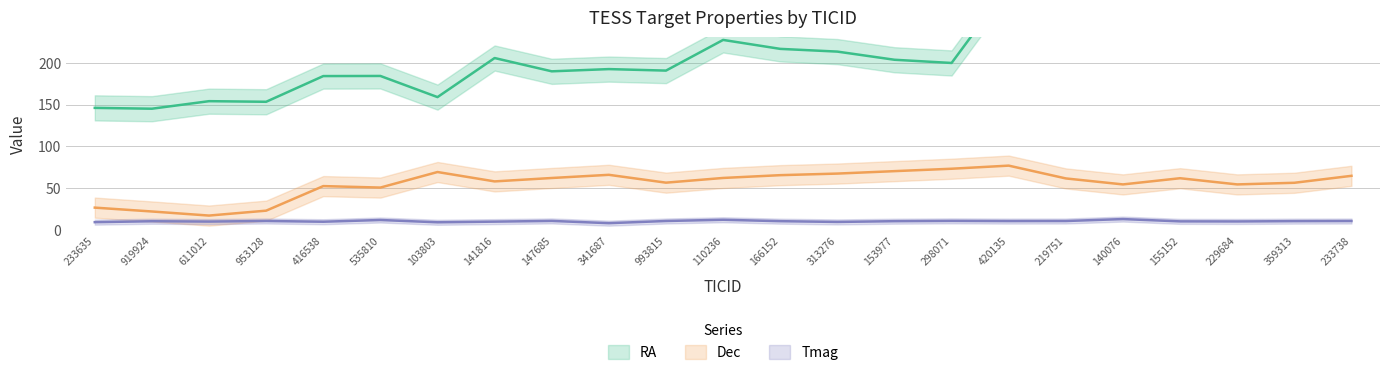

Is the value of Tmag at 919924 greater than the value of RA at 110236?

No